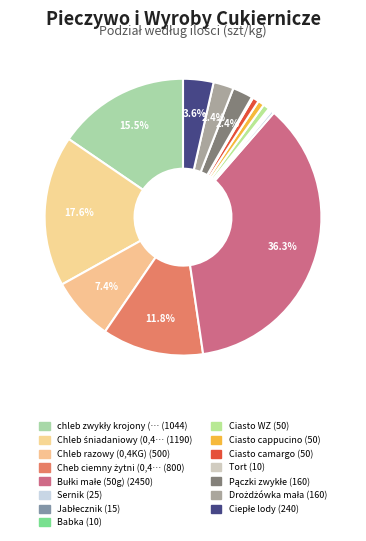

How many slices are in this pie chart?

15